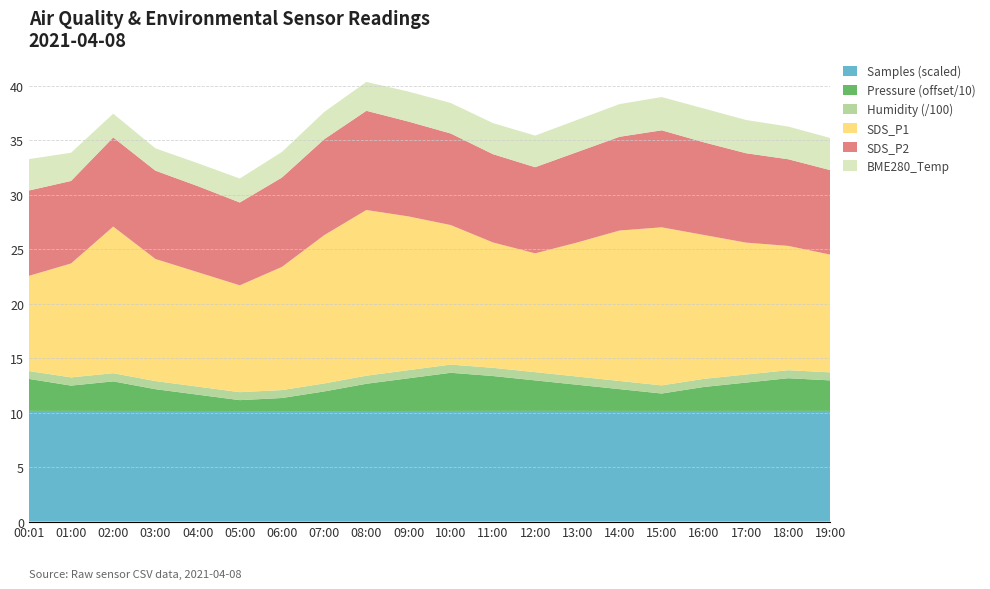

What is the lowest value of the Samples (scaled) series?

10.1